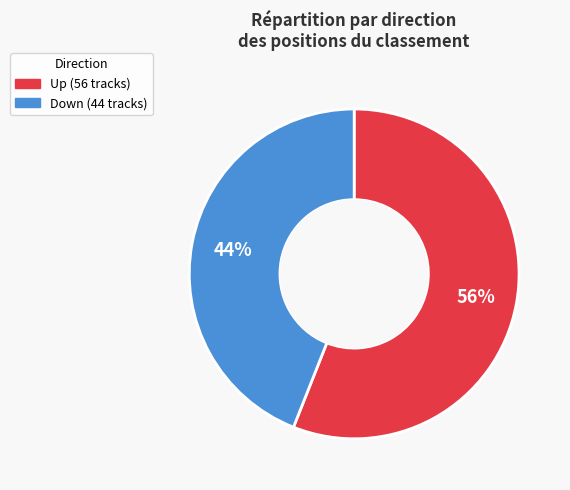

To the nearest percent, what is the average slice percentage?

50%